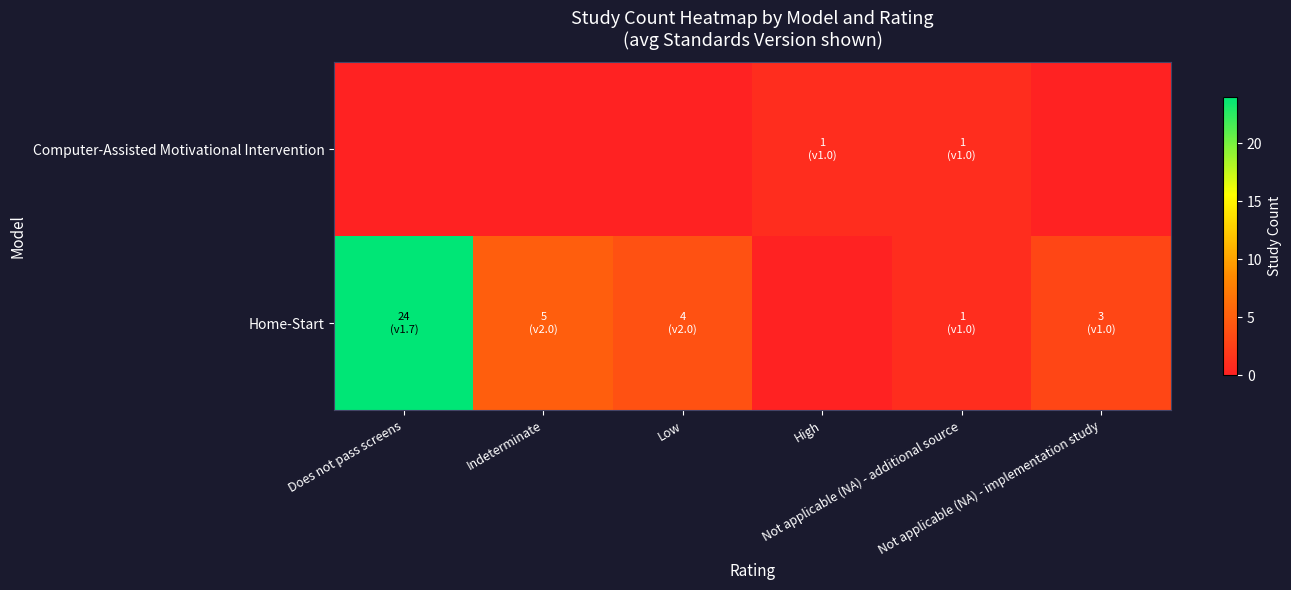

What is the total value across all series at Not applicable (NA) - implementation study?

3